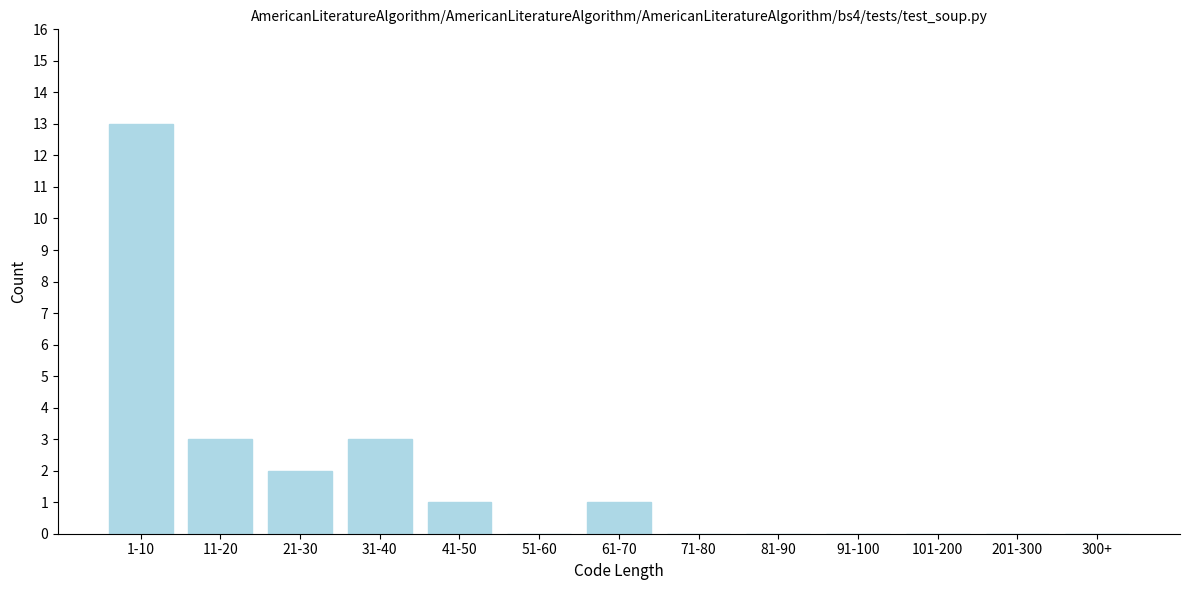

Reading left to right, extract all data points from this chart.

1-10=13	11-20=3	21-30=2	31-40=3	41-50=1	51-60=0	61-70=1	71-80=0	81-90=0	91-100=0	101-200=0	201-300=0	300+=0